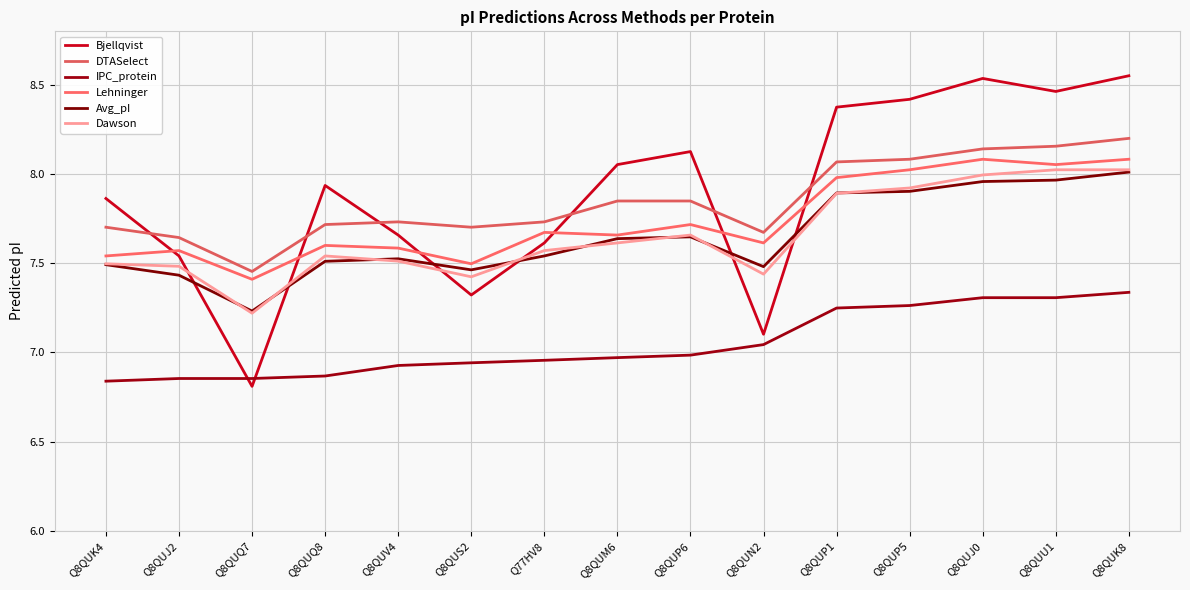

Is the value of Dawson at Q8QUK4 greater than the value of Bjellqvist at Q8QUM6?

No